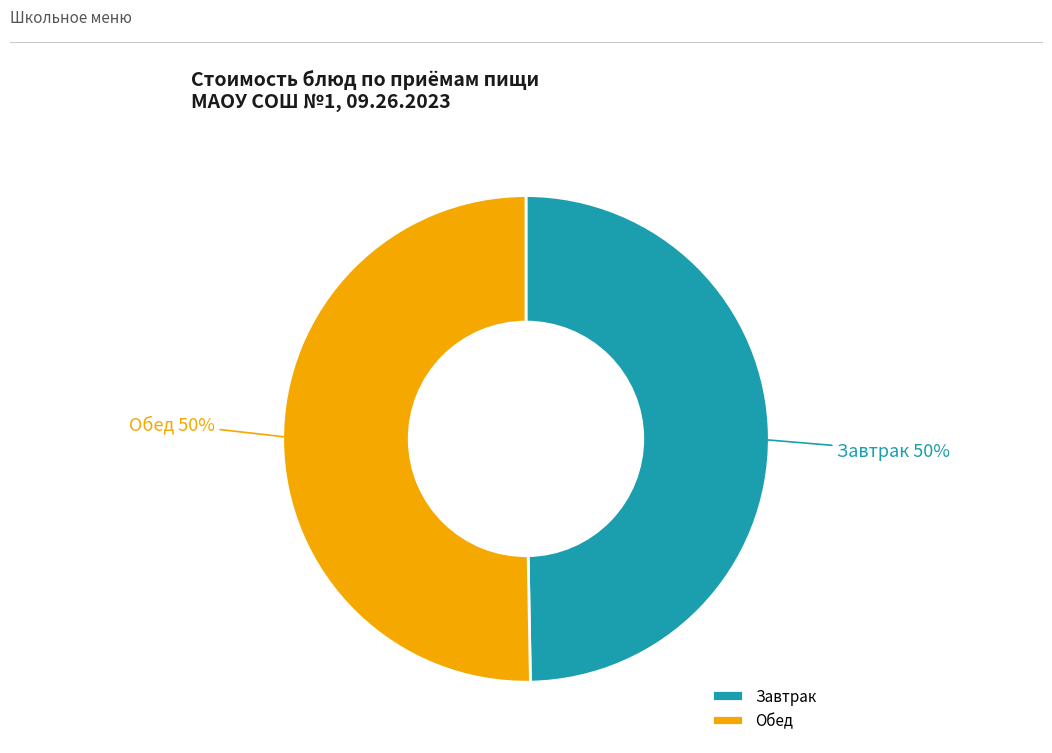

How many slices are in this pie chart?

2